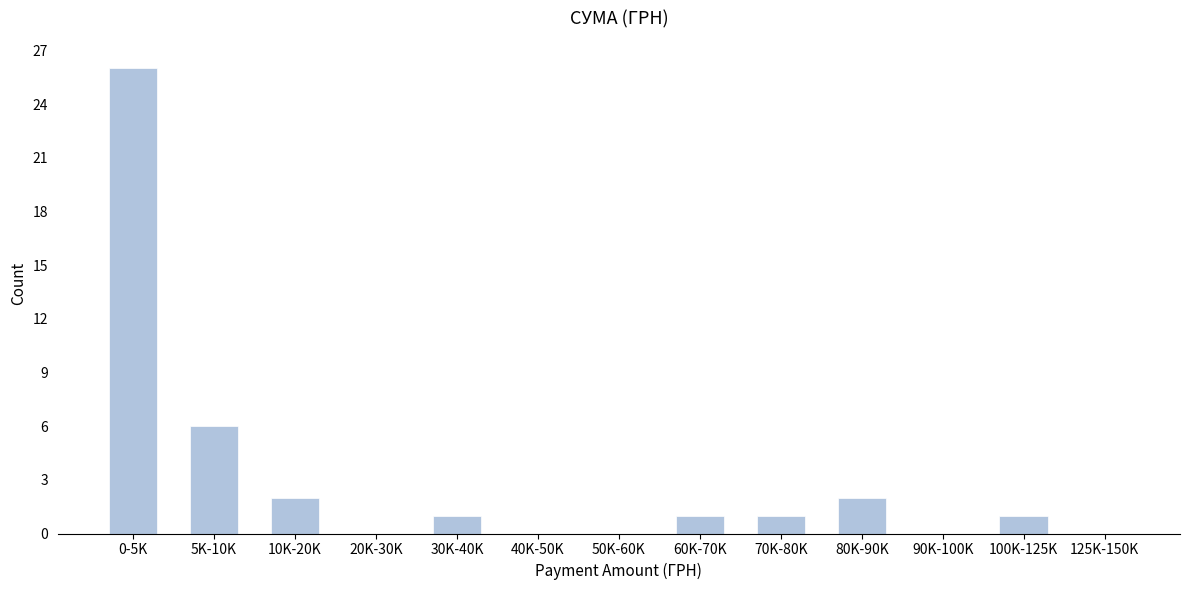

Reading left to right, list all the values displayed in this chart.

0-5K=26	5K-10K=6	10K-20K=2	20K-30K=0	30K-40K=1	40K-50K=0	50K-60K=0	60K-70K=1	70K-80K=1	80K-90K=2	90K-100K=0	100K-125K=1	125K-150K=0